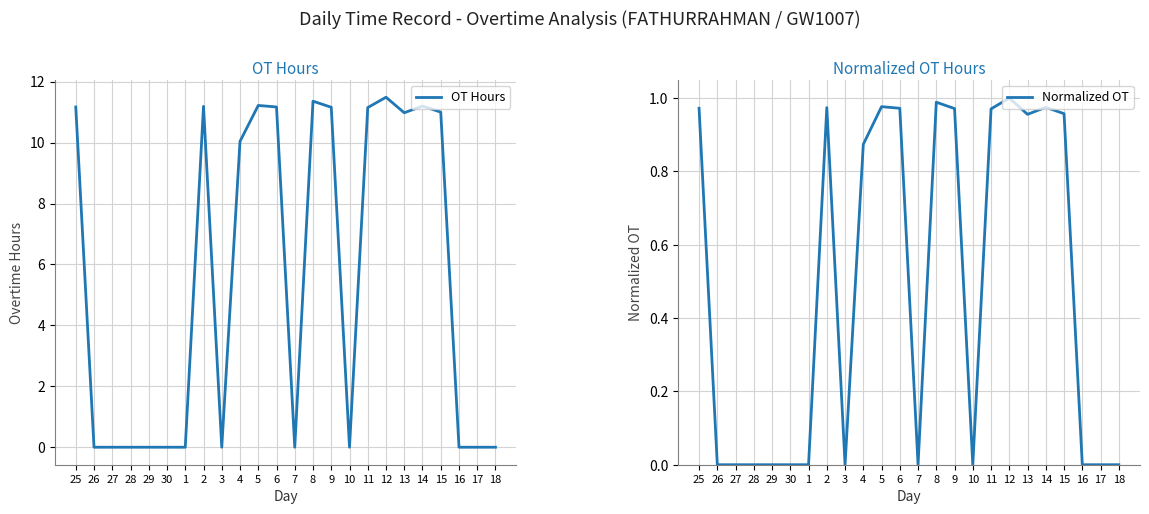

True or false: OT Hours and Normalized OT intersect in this chart.

False